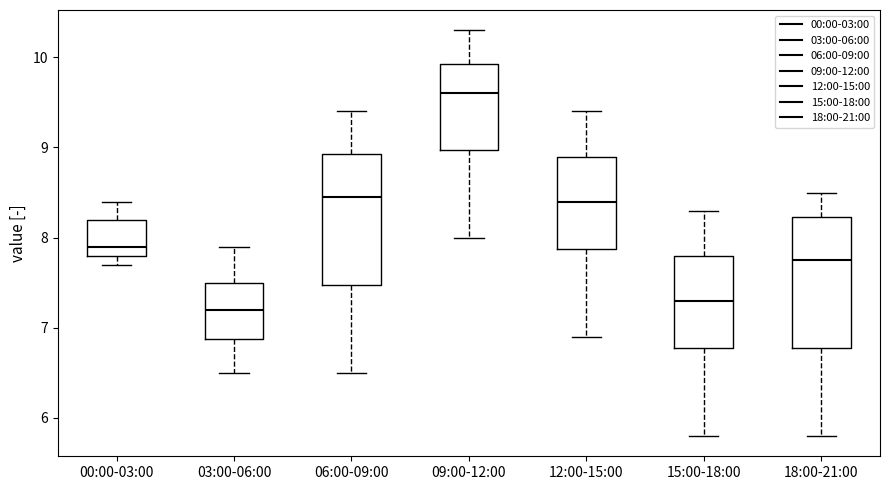

Reading left to right, transcribe this box plot: for each box, give where its median line is, the range the box spans, and where its two whiskers end, as read against the y-axis. The values are not printed on the chart, so give them approximately, as read against the axis.

00:00-03:00: median 7.9, box 7.8 to 8.2, whiskers 7.7 to 8.4
03:00-06:00: median 7.2, box 6.9 to 7.5, whiskers 6.5 to 7.9
06:00-09:00: median 8.5, box 7.5 to 8.9, whiskers 6.5 to 9.4
09:00-12:00: median 9.6, box 9.0 to 9.9, whiskers 8.0 to 10.3
12:00-15:00: median 8.4, box 7.9 to 8.9, whiskers 6.9 to 9.4
15:00-18:00: median 7.3, box 6.8 to 7.8, whiskers 5.8 to 8.3
18:00-21:00: median 7.8, box 6.8 to 8.2, whiskers 5.8 to 8.5